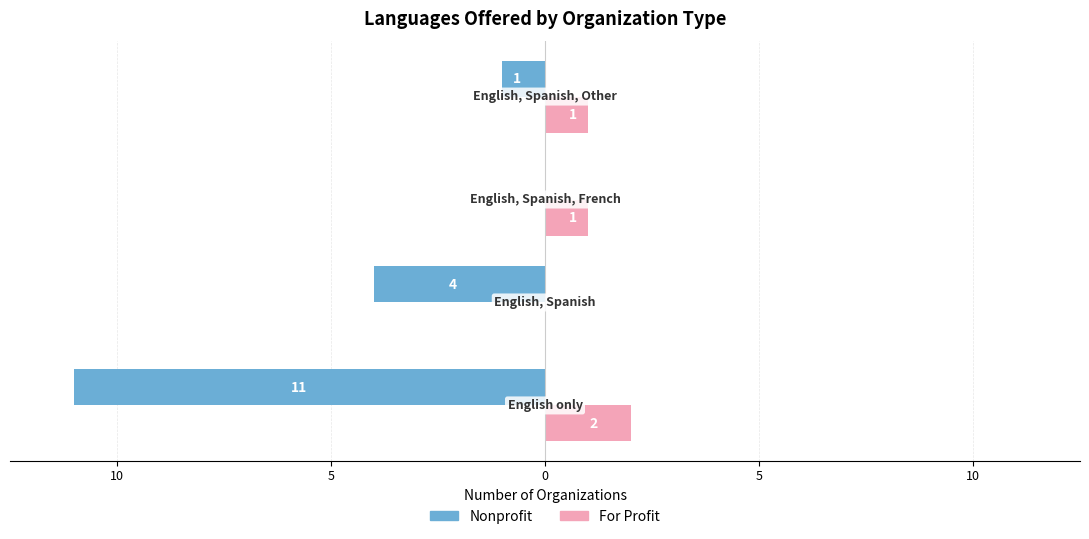

What are all the series names shown in the legend?

Nonprofit, For Profit